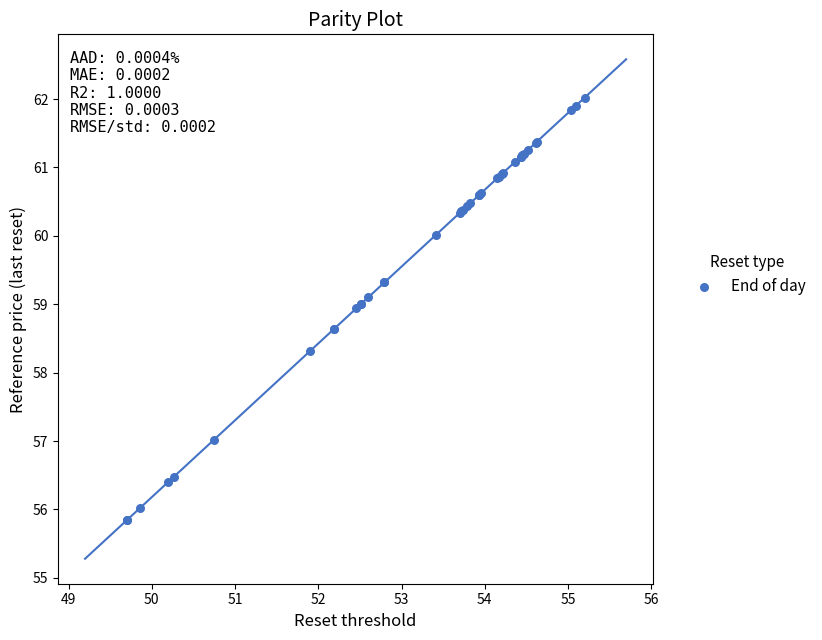

What Y value in the scatter plot is closest to 58?

58.3